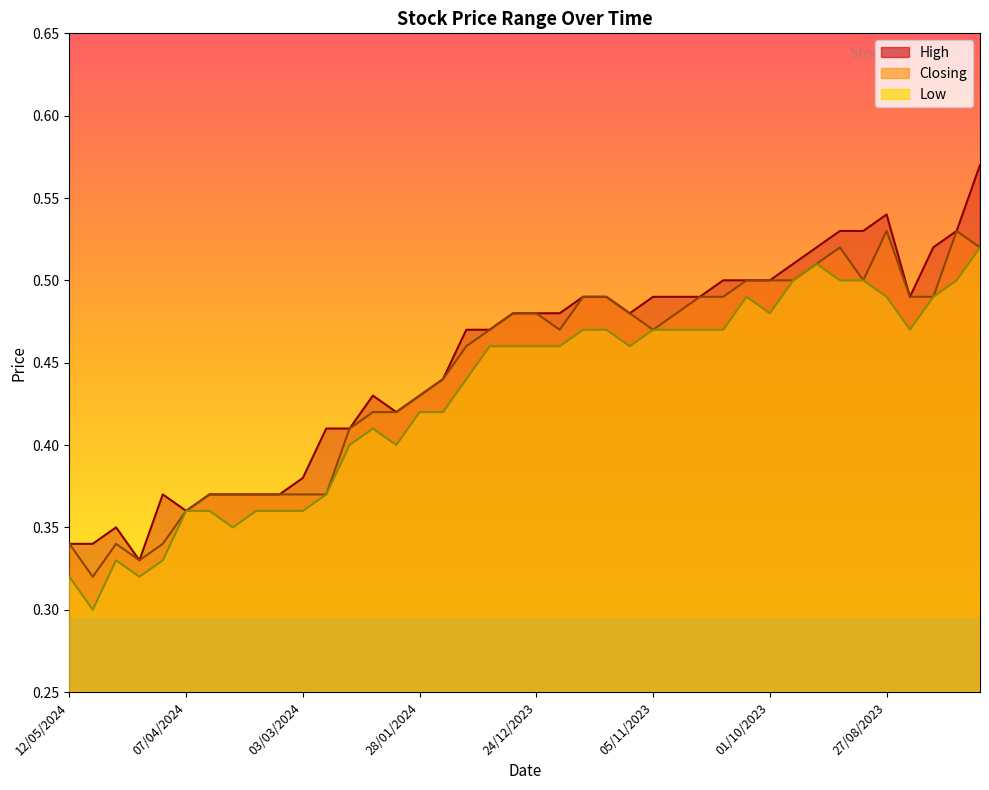

At which category does Closing reach its first local valley?

05/05/2024